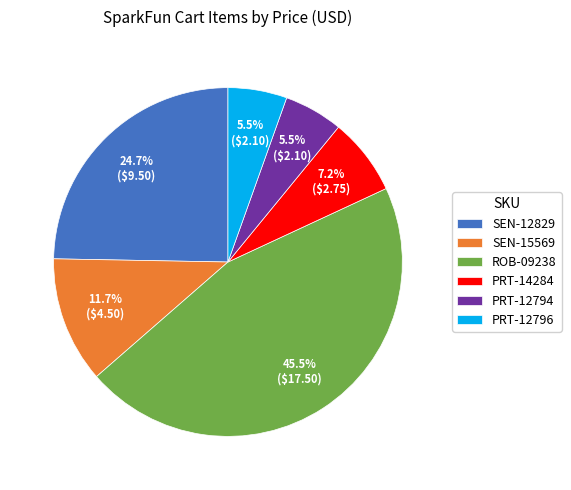

Between SEN-12829 and PRT-12796, which is larger?

SEN-12829